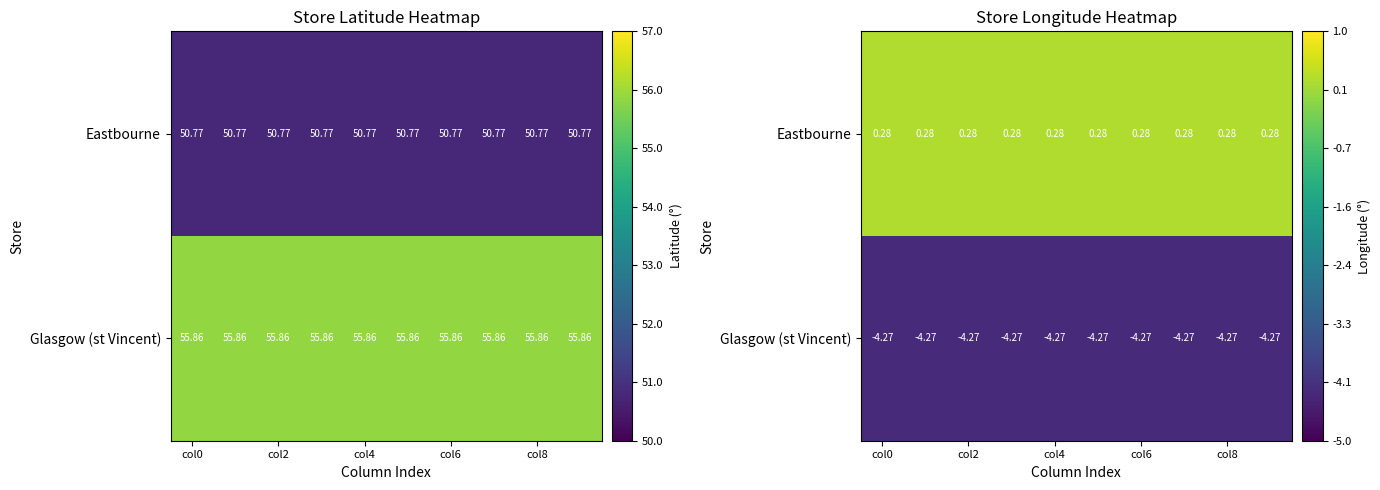

Is the value of Glasgow (st Vincent) at col0 greater than the value of Eastbourne at col8?

No